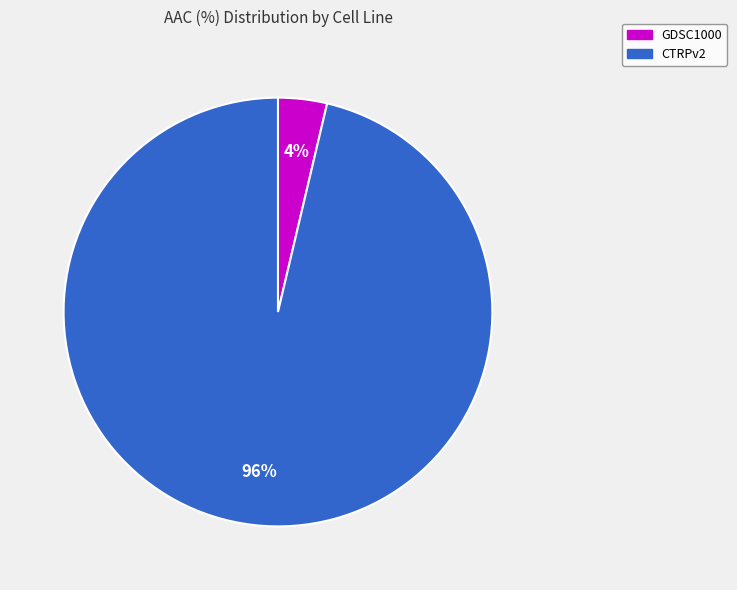

Count the number of slices in the pie.

2